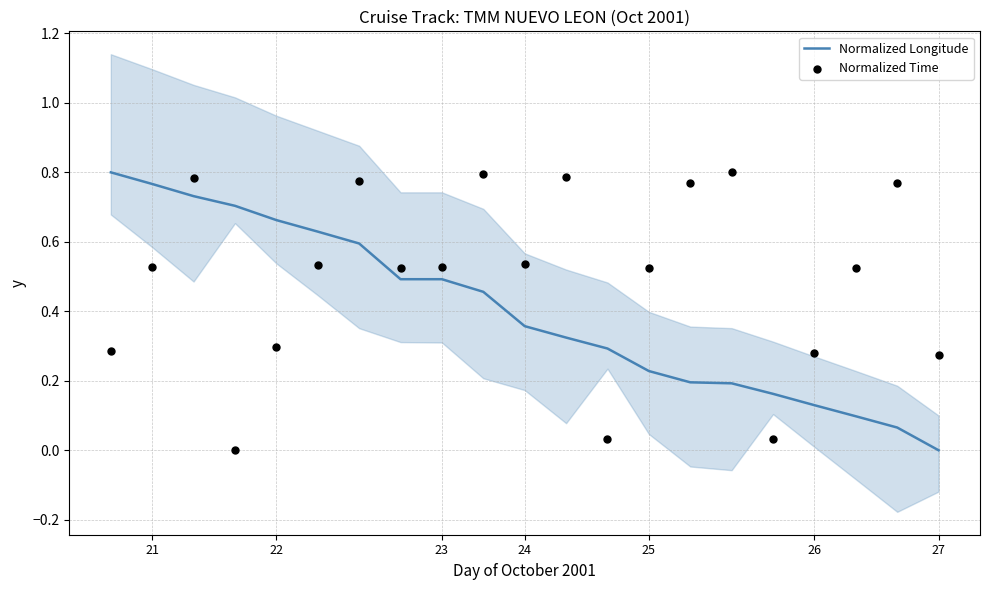

Which series contains the lowest Y value?

Normalized Longitude